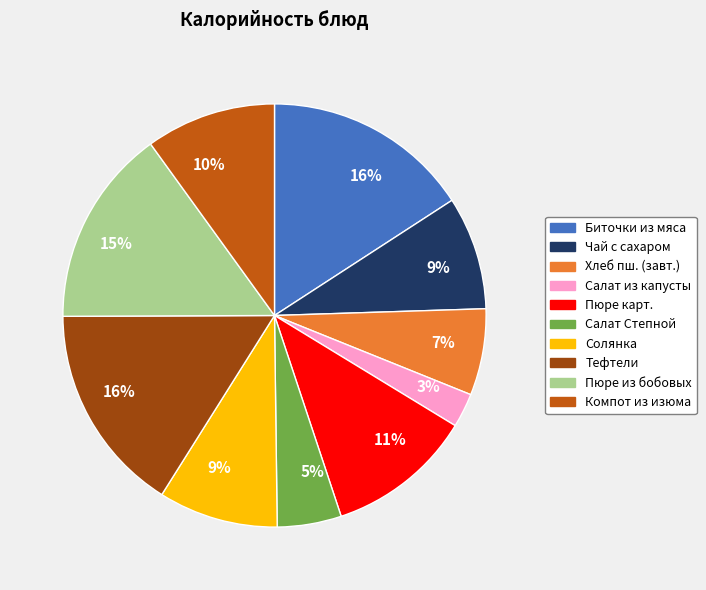

What is the ratio of the value at Компот из изюма to the value at Биточки из мяса?

0.6